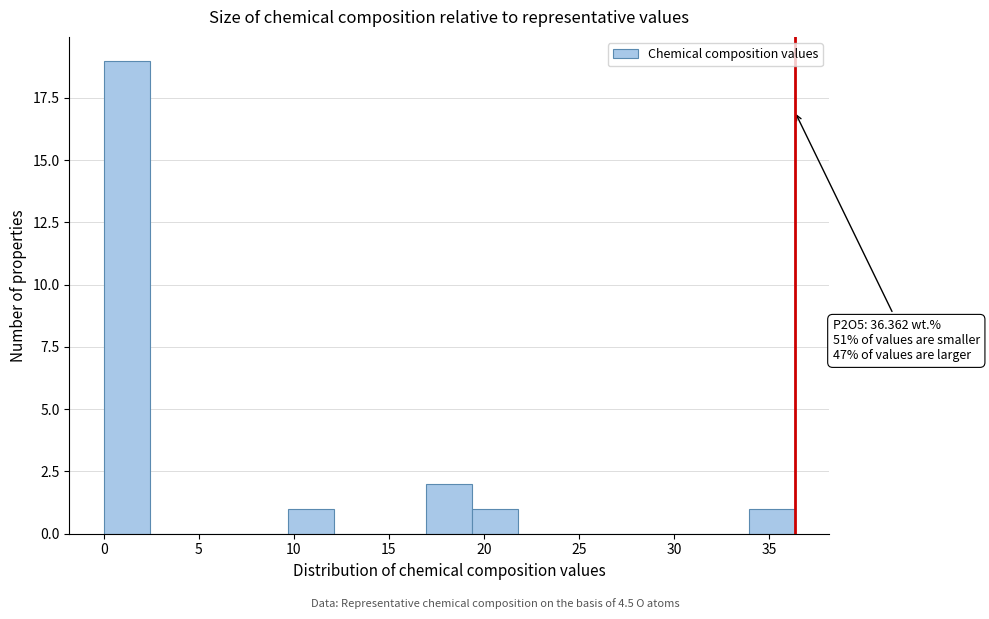

Over which range of the x-axis is the bar tallest?

0.0 to 2.5